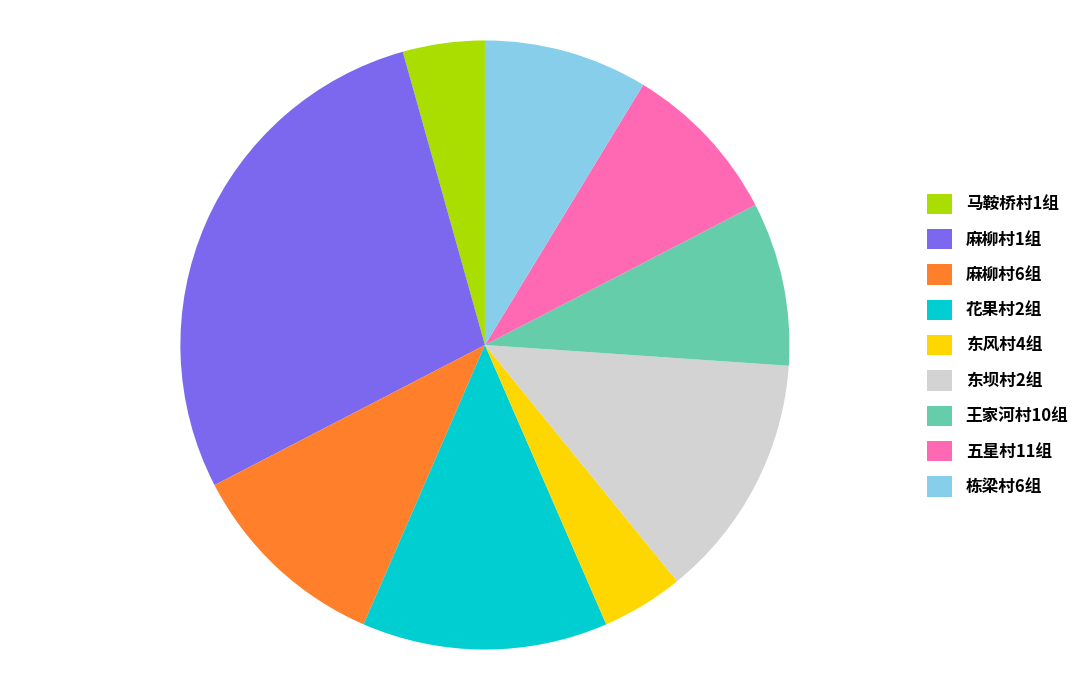

The 王家河村10组 slice represents 9% of the pie. True or false?

True